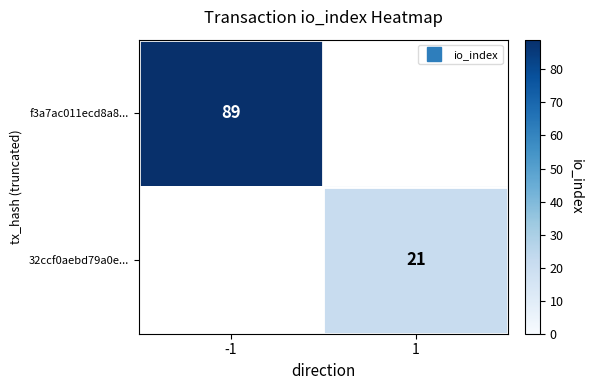

Which series has the widest spread of values?

f3a7ac011ecd8a8...